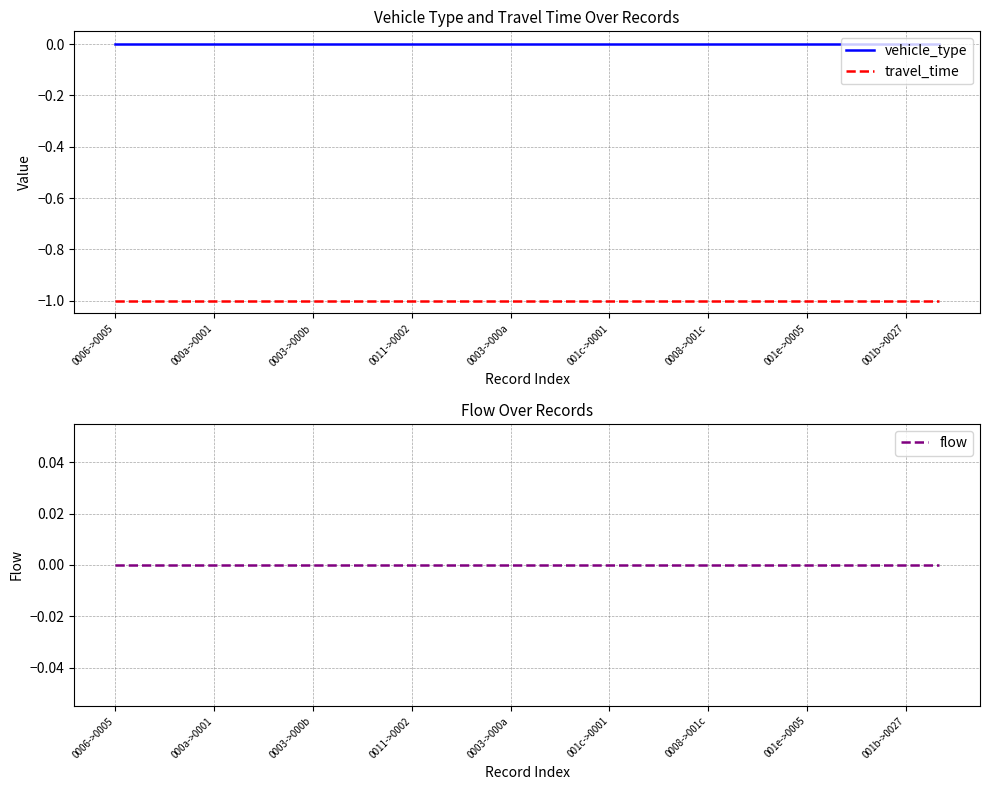

True or false: vehicle_type and travel_time cross at least once.

False